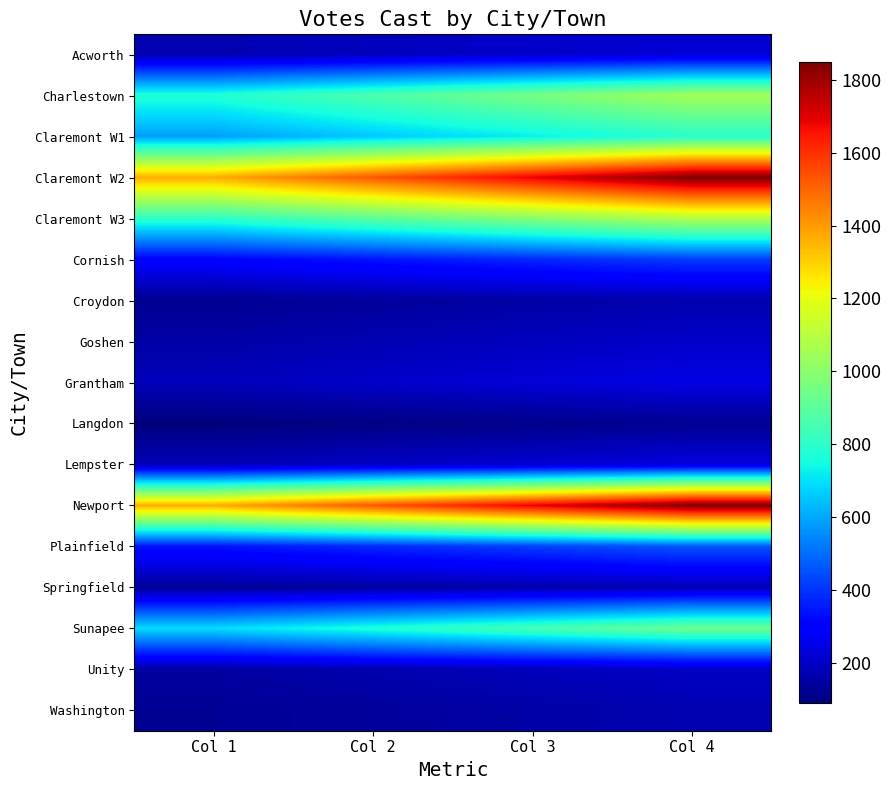

Rank the series at Col 4 from highest to lowest value.

Newport, Claremont W2, Claremont W3, Charlestown, Sunapee, Claremont W1, Plainfield, Cornish, Grantham, Lempster, Acworth, Goshen, Unity, Springfield, Washington, Croydon, Langdon